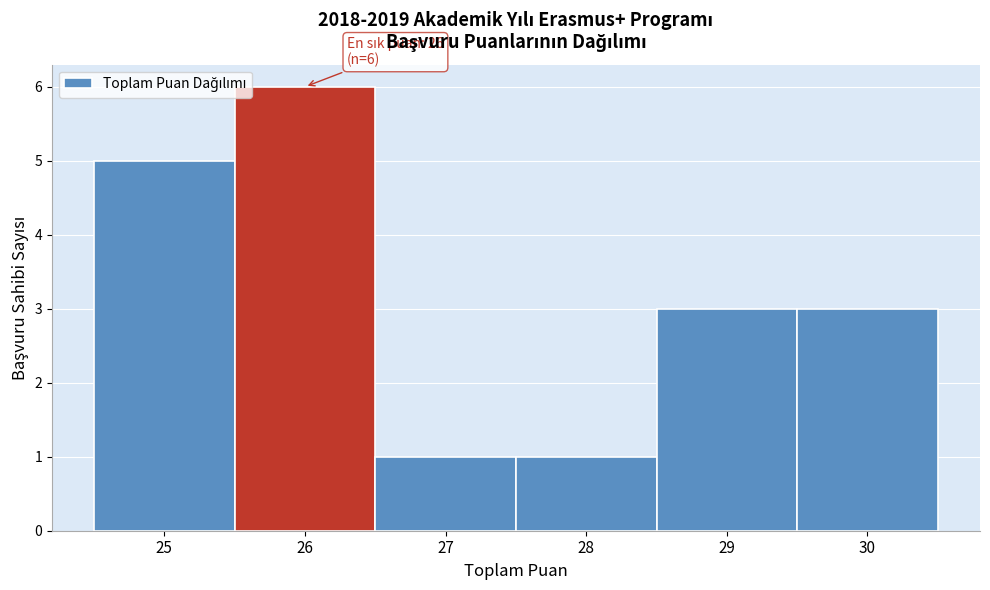

Which range on the x-axis has the tallest bar?

25.5 to 26.5